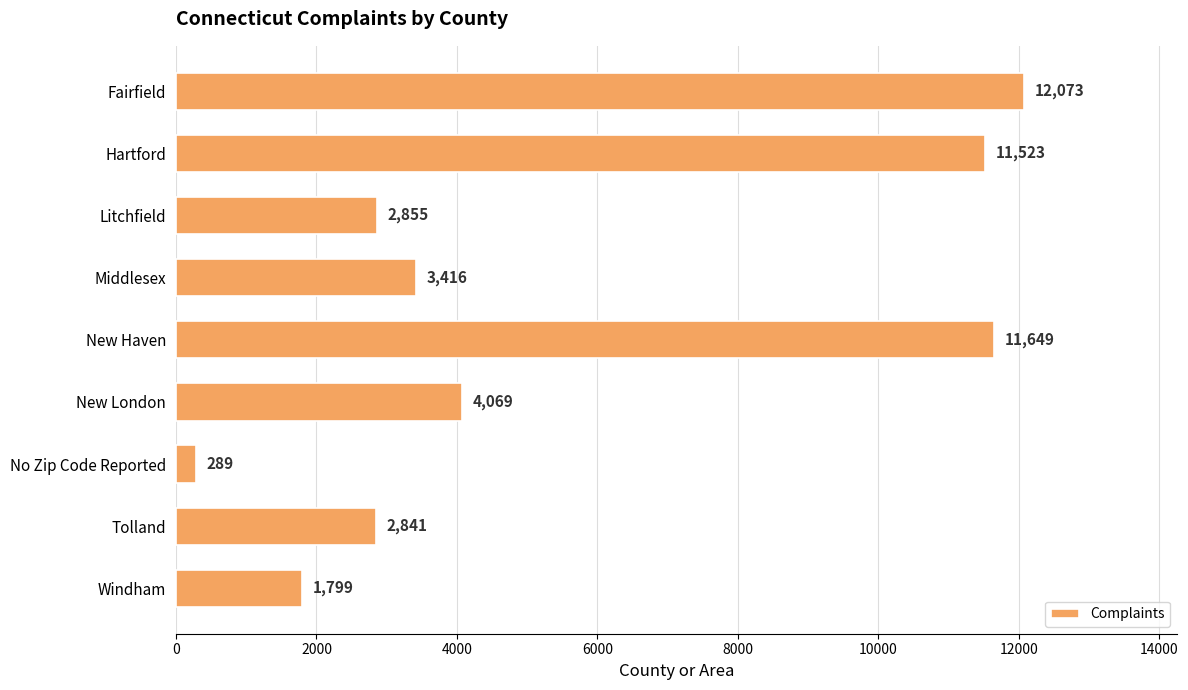

What is the sum of all values?

50514